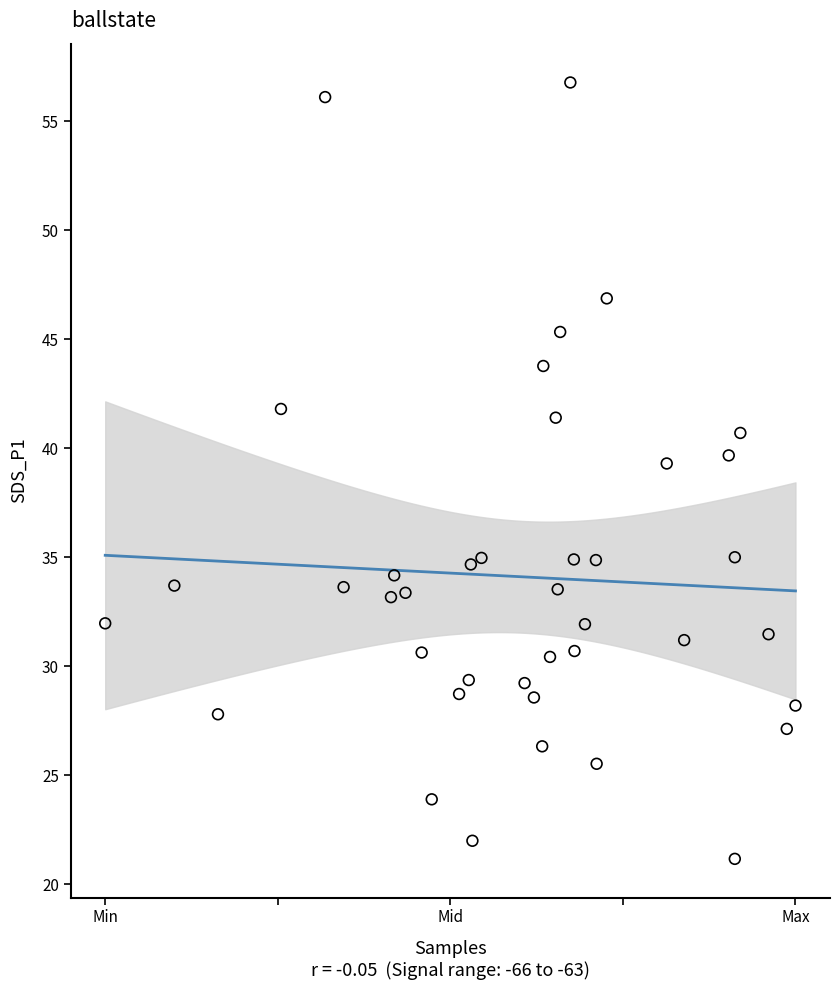

What is the range of X values (max minus min)?

1.0